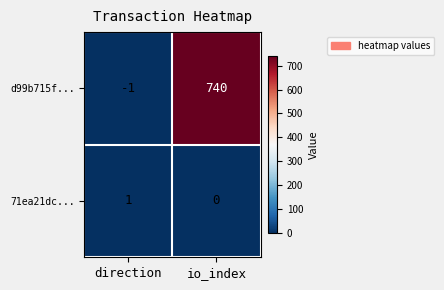

Reading left to right, what are all the values shown in this chart?

d99b715f...: -1	740
71ea21dc...: 1	0